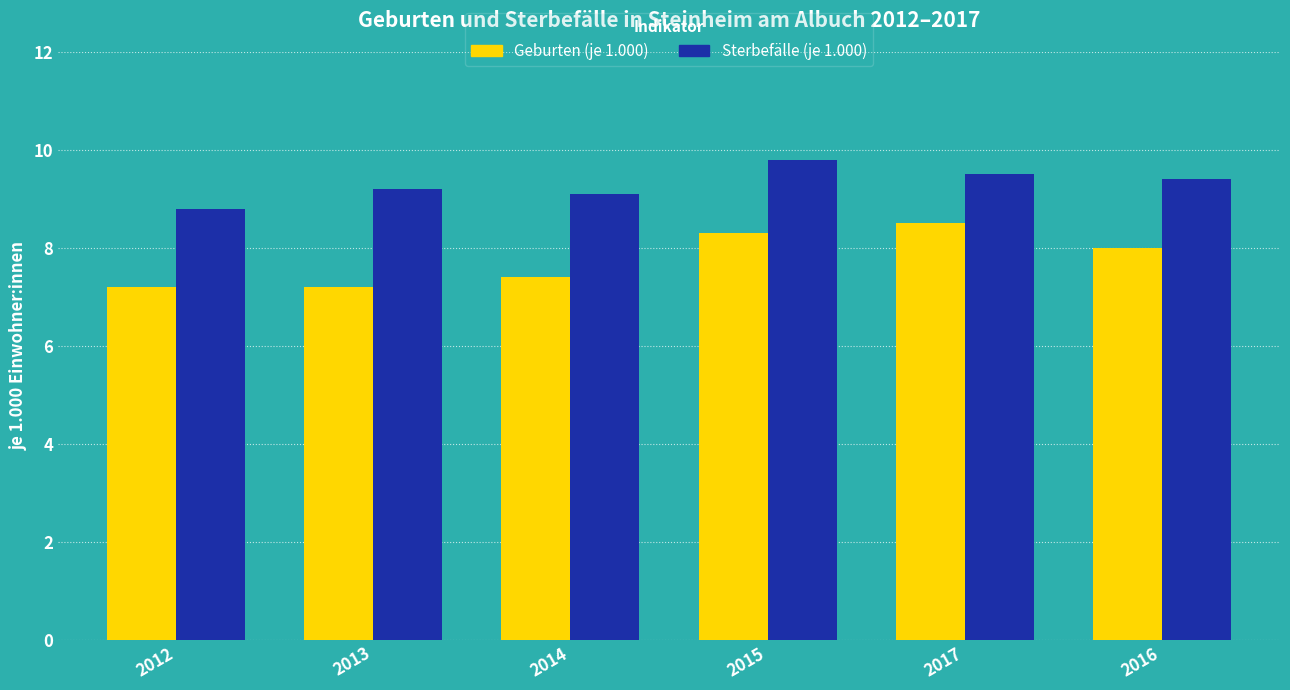

Reading left to right, extract all data points from this chart.

Geburten (je 1.000): 7.2	7.2	7.4	8.3	8.5	8.0
Sterbefälle (je 1.000): 8.8	9.2	9.1	9.8	9.5	9.4